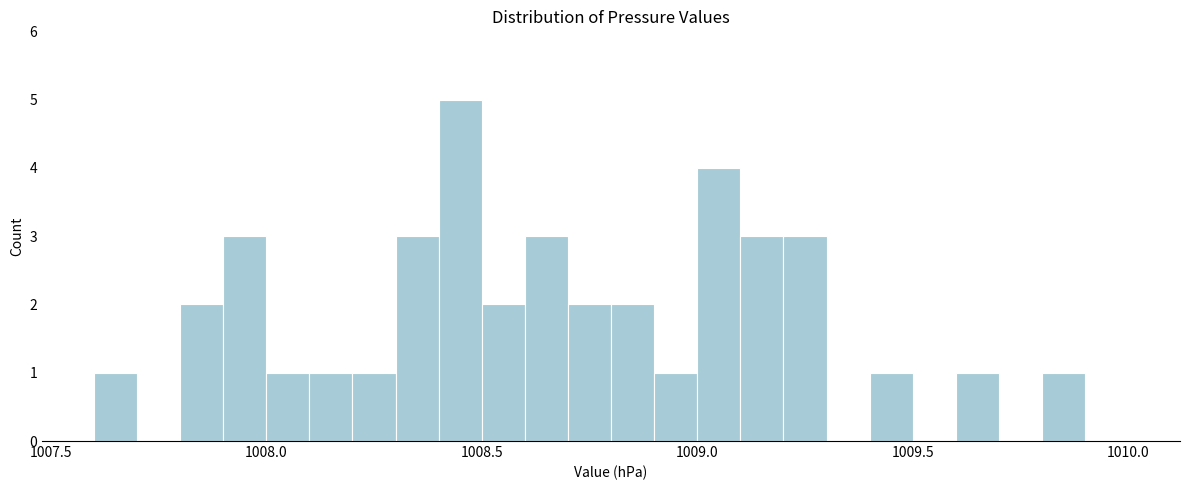

Read against the x-axis, roughly where is the centre of the tallest bar?

1008.45